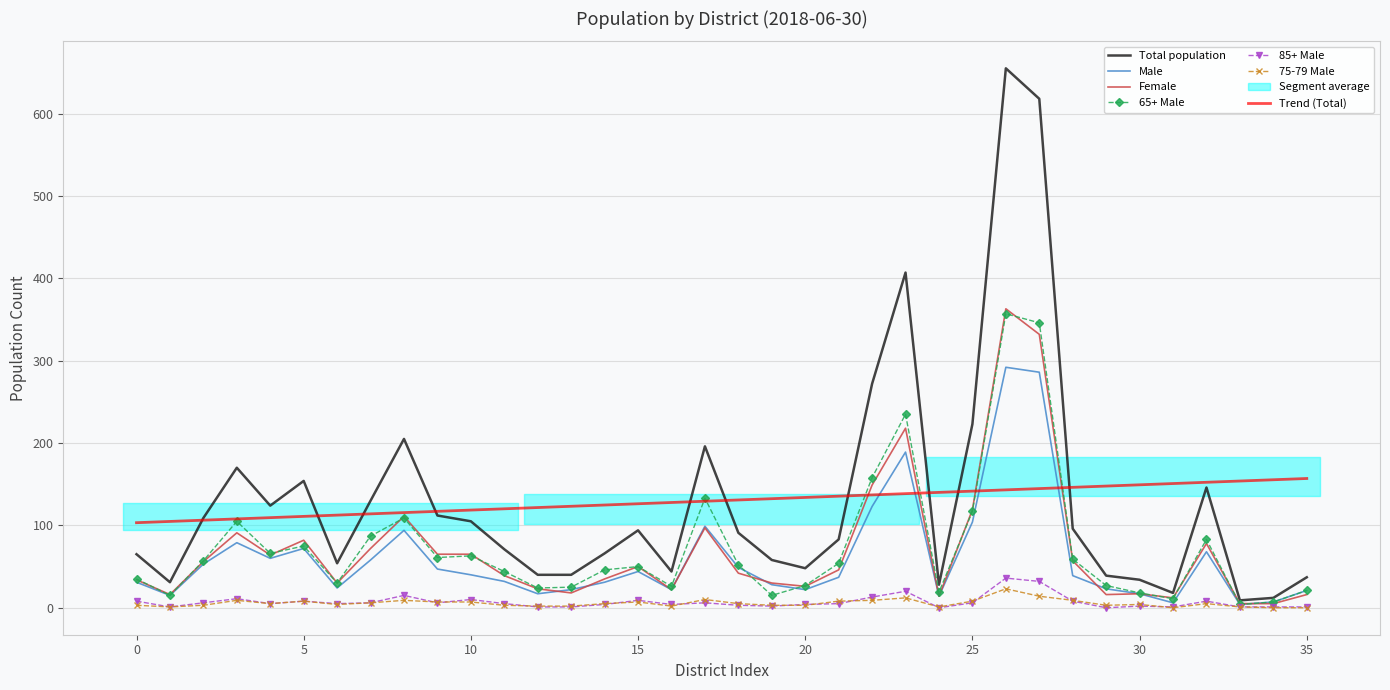

Read the Female value at 19.

30